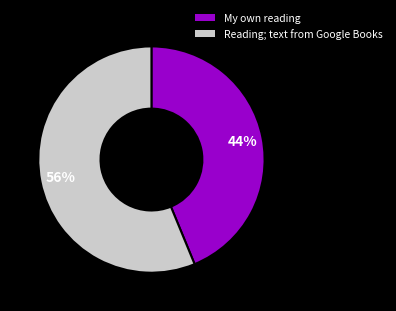

Does Reading; text from Google Books represent more than half of the total?

Yes